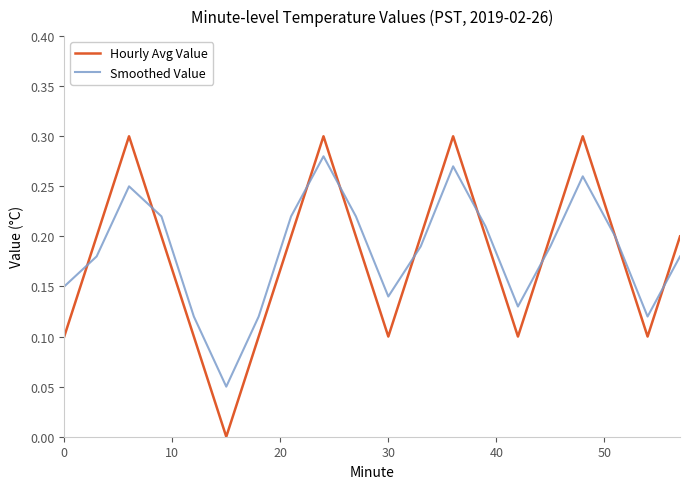

List the series in order of their peak value, highest first.

Hourly Avg Value, Smoothed Value